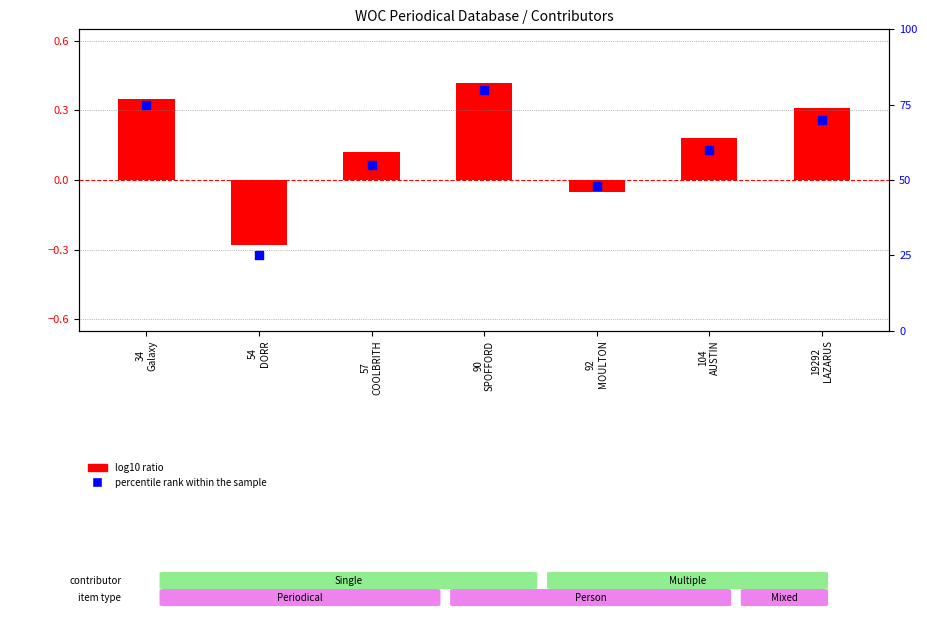

Approximately how many times larger is the value at 90
SPOFFORD compared to 54
DORR?

3.2